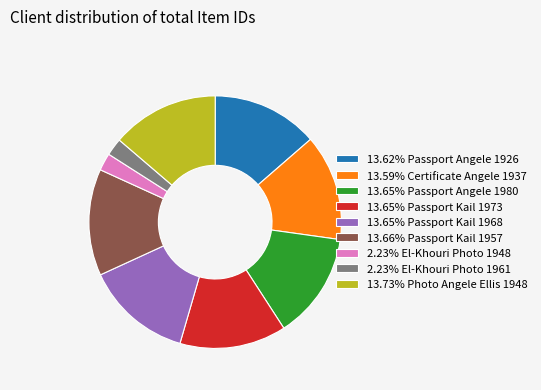

Approximately how many times larger is the value at 13.59% Certificate Angele 1937 compared to 13.65% Passport Angele 1980?

1.0